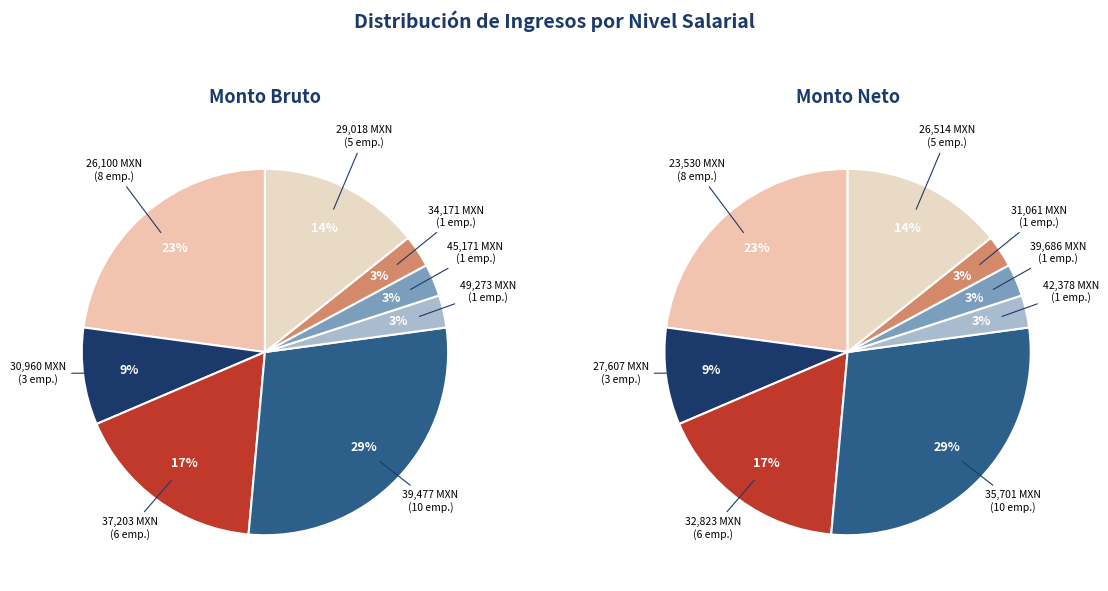

Combined, do 34170.72 and 29018.16 account for over 50%?

No